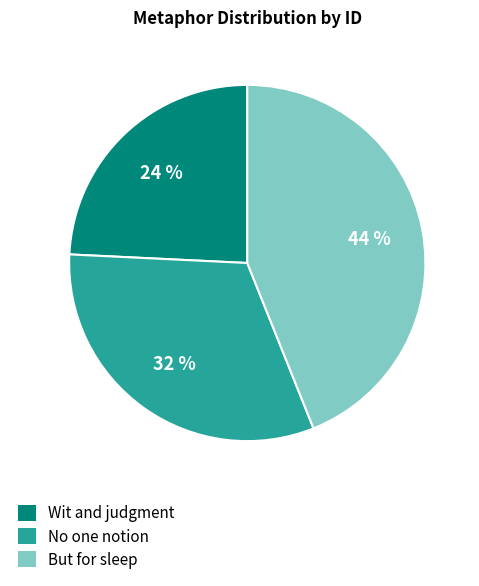

Count the number of slices in the pie.

3